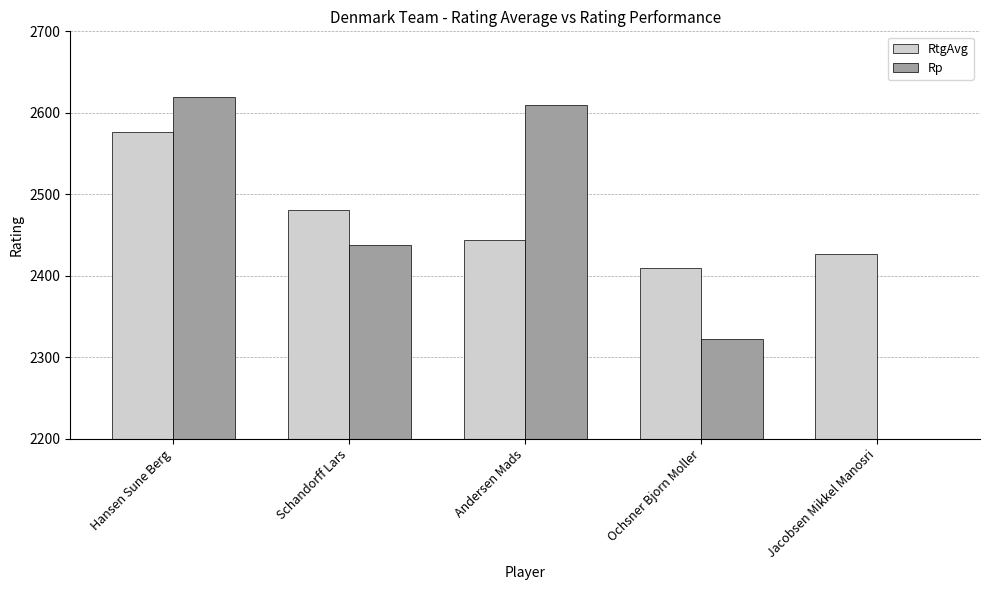

Rank the categories by Rp value from lowest to highest.

Jacobsen Mikkel Manosri, Ochsner Bjorn Moller, Schandorff Lars, Andersen Mads, Hansen Sune Berg